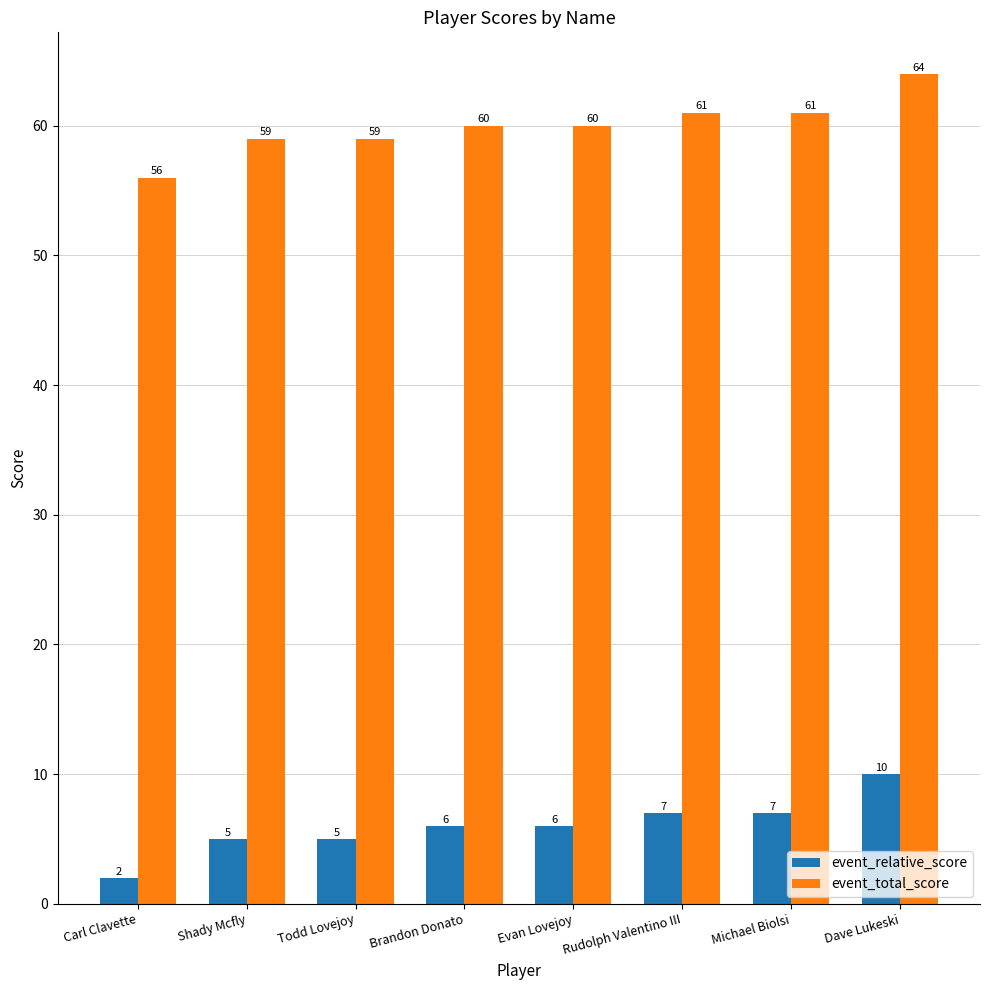

What is the greatest value displayed?

64